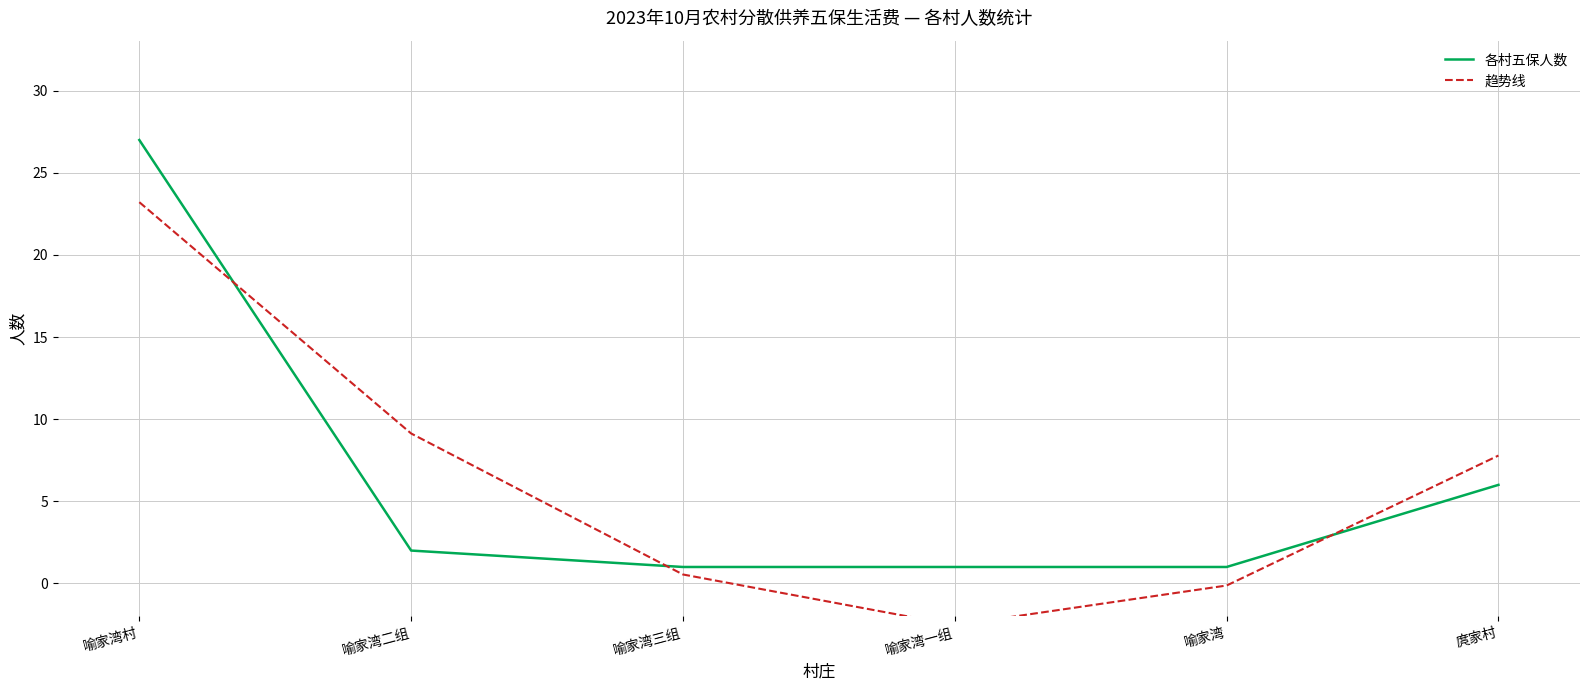

What is the label of the 5th point from the right?

喻家湾二组